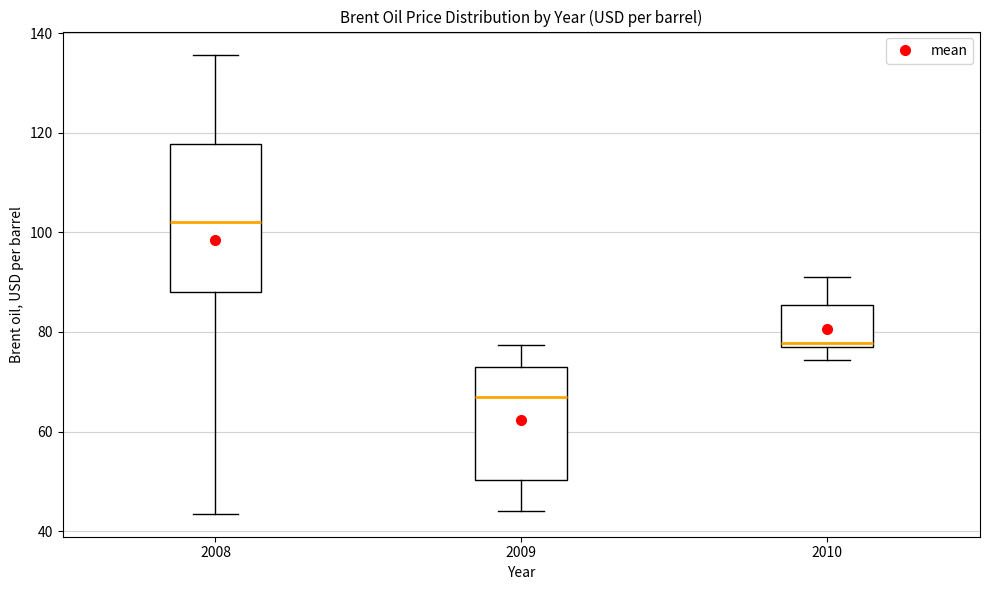

Reading left to right, read every box against the y-axis: the position of its median line, the range the box covers, and the ends of its whiskers. The values are not printed on the chart, so give them approximately, as read against the axis.

2008: median 102, box 88 to 118, whiskers 44 to 136
2009: median 66, box 50 to 72, whiskers 44 to 78
2010: median 78, box 76 to 86, whiskers 74 to 92